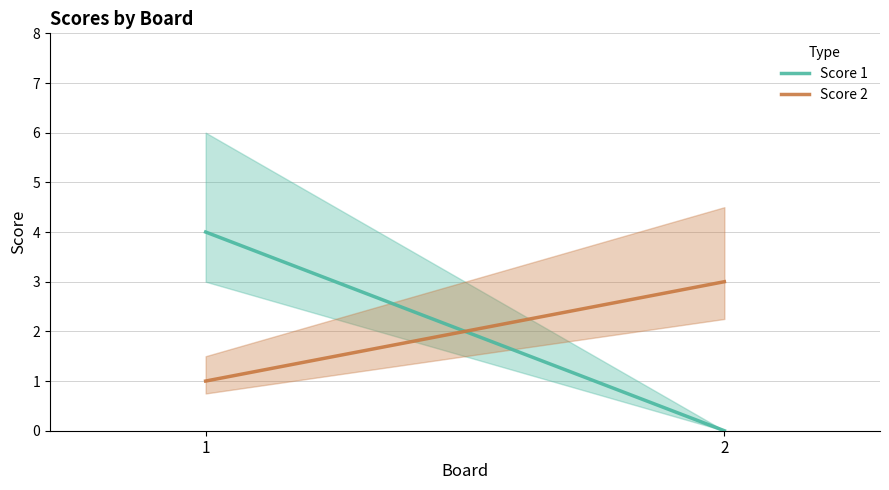

What is the average value of the Score 2 series?

2